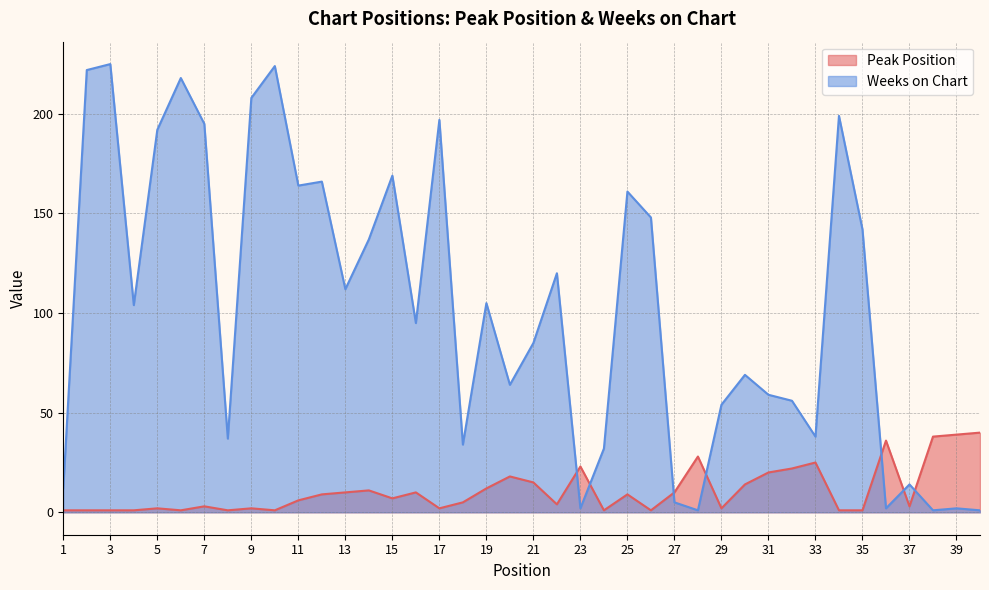

True or false: Weeks on Chart and Peak Position intersect in this chart.

True